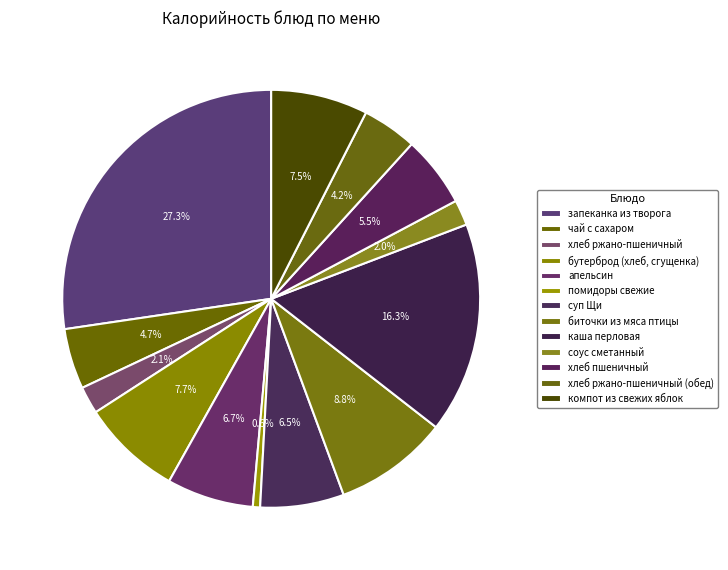

Does бутерброд (хлеб, сгущенка) account for over 50% of the chart?

No